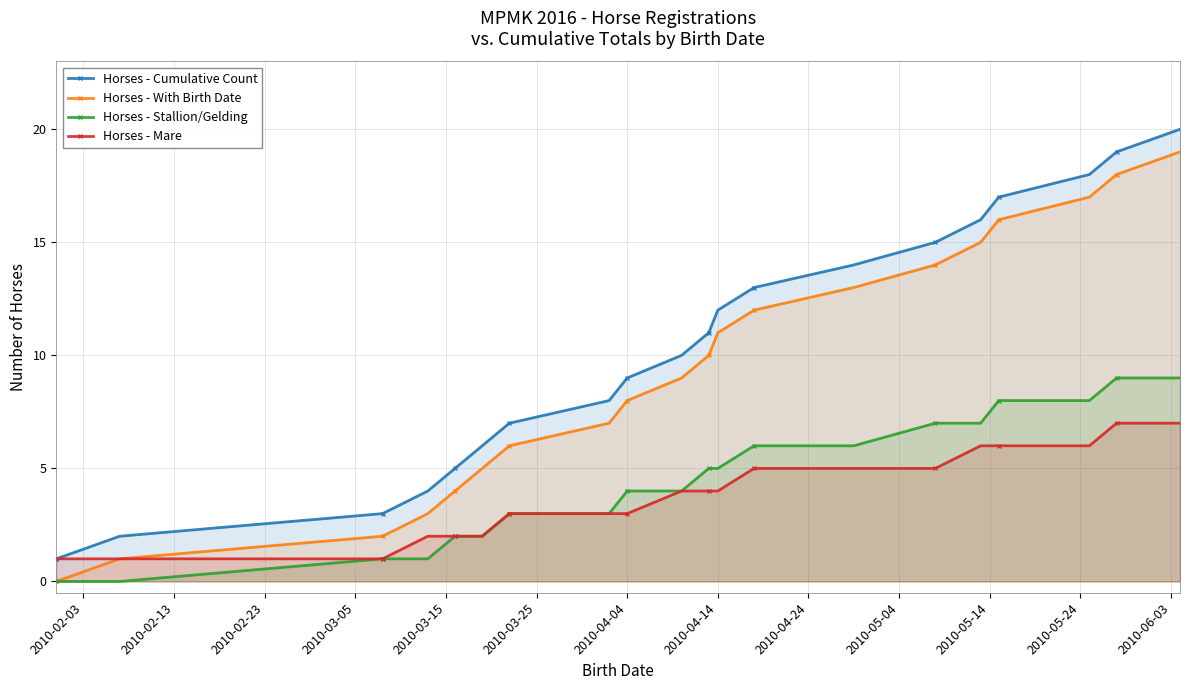

What is the maximum value shown in the chart?

20